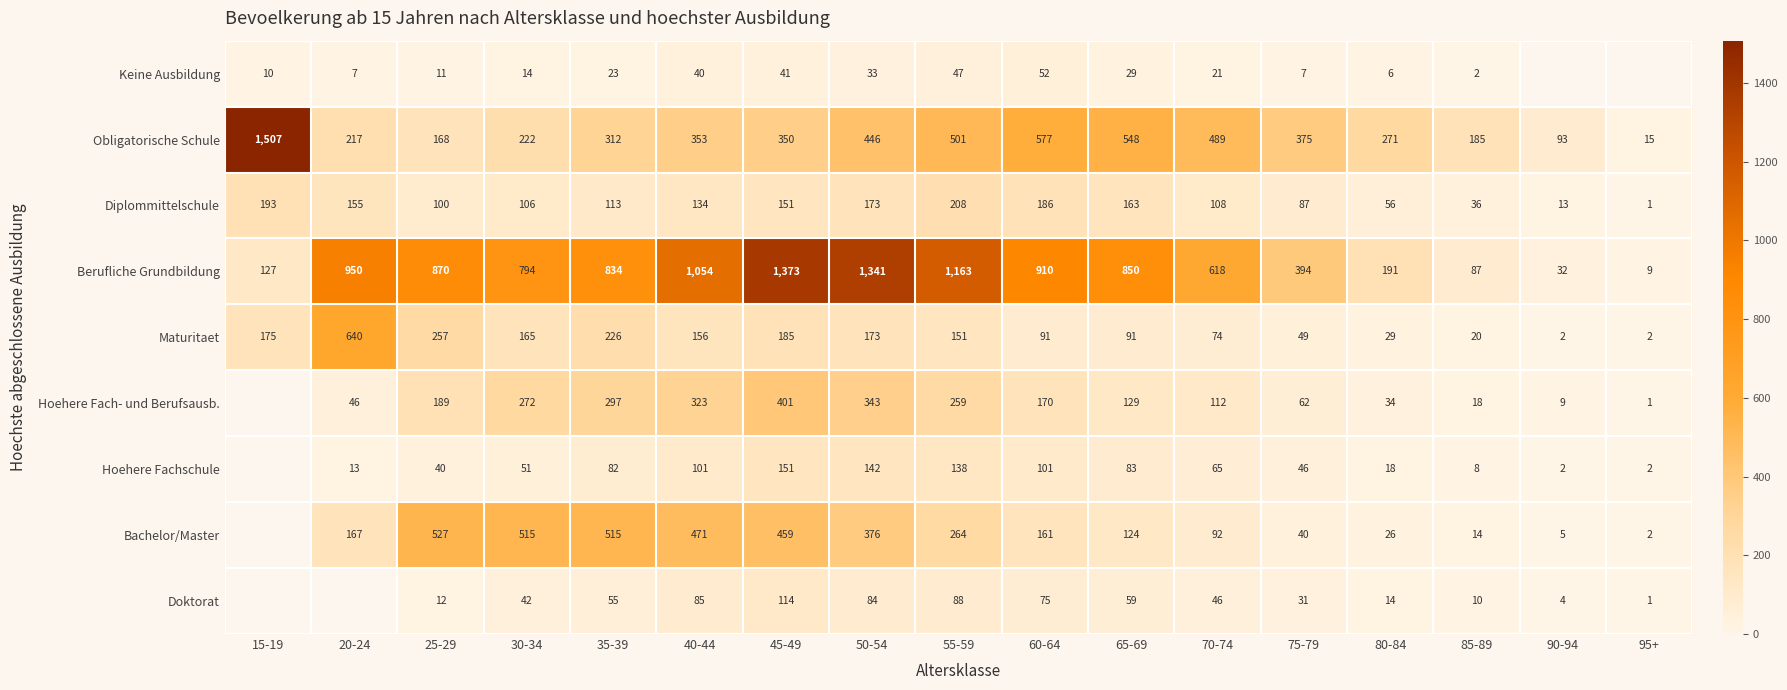

Which category has the lowest value in the Berufliche Grundbildung series?

95+